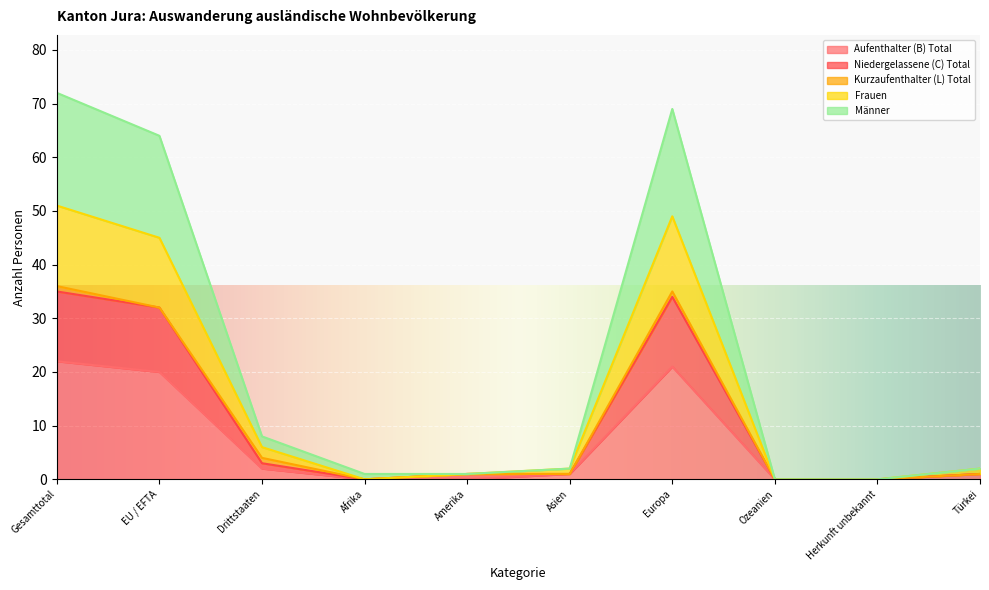

The value of Aufenthalter (B) Total at Herkunft unbekannt is -8. True or false?

False